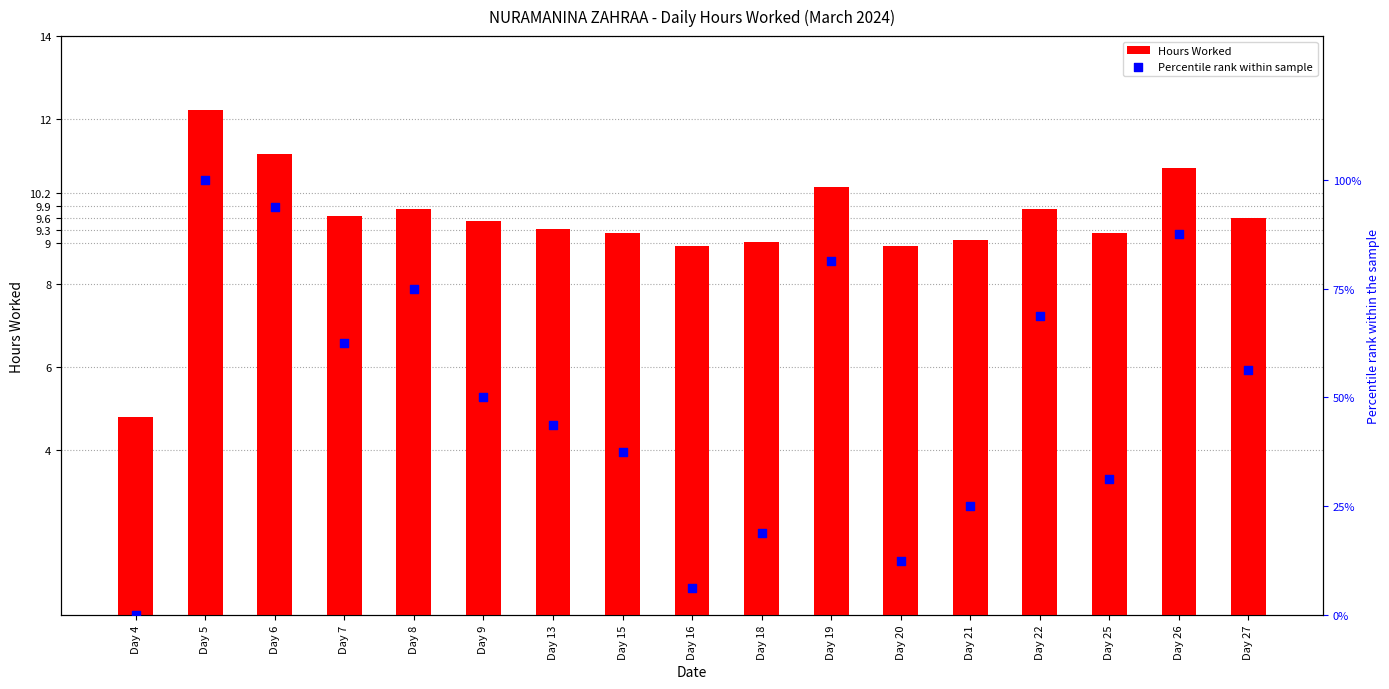

At how many categories does at least one series exceed 0?

17